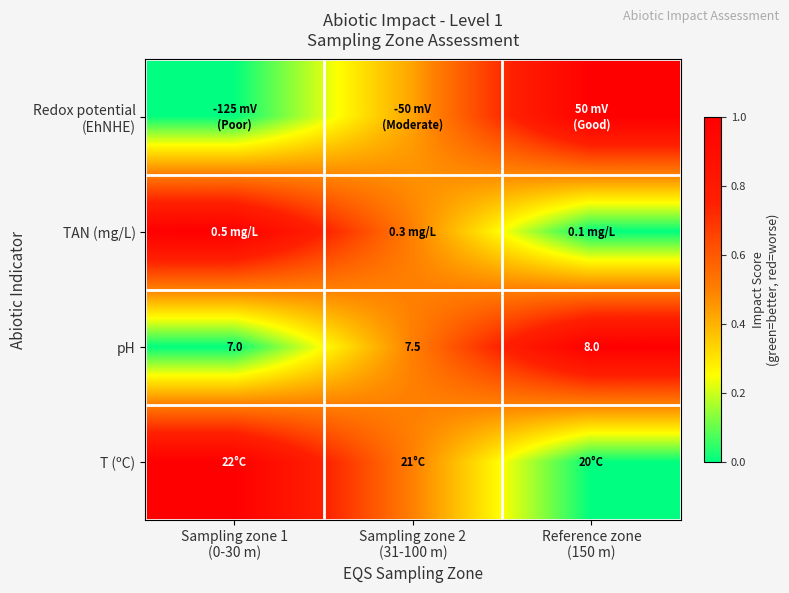

Rank the series at Sampling zone 2 (31-100 m) from highest to lowest value.

pH, T (ºC), TAN (mg/L), Redox potential (EhNHE)